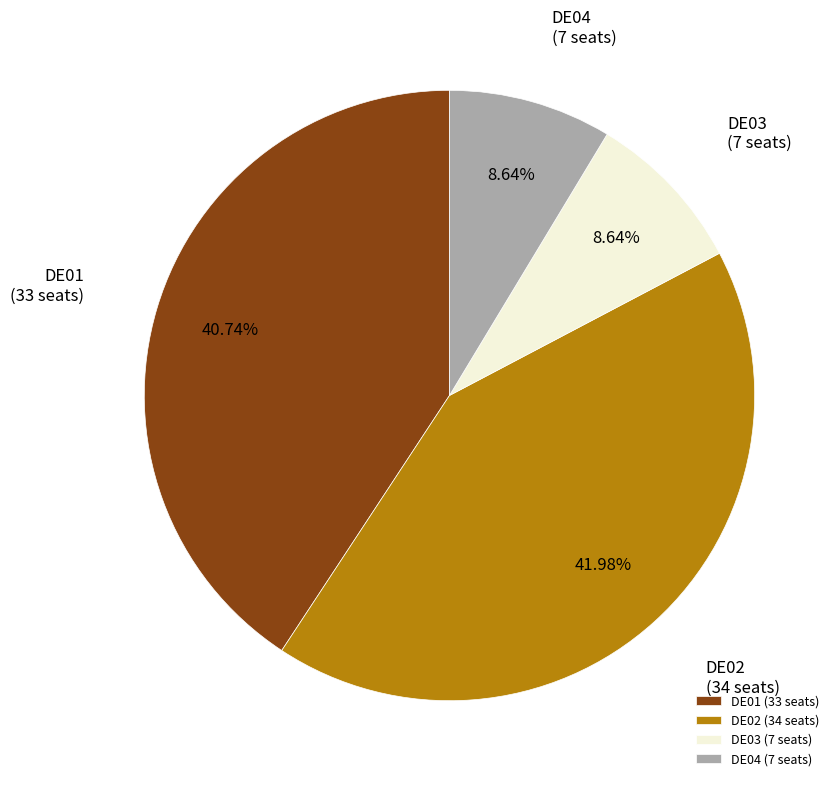

True or false: DE03 accounts for 9% of the total.

True